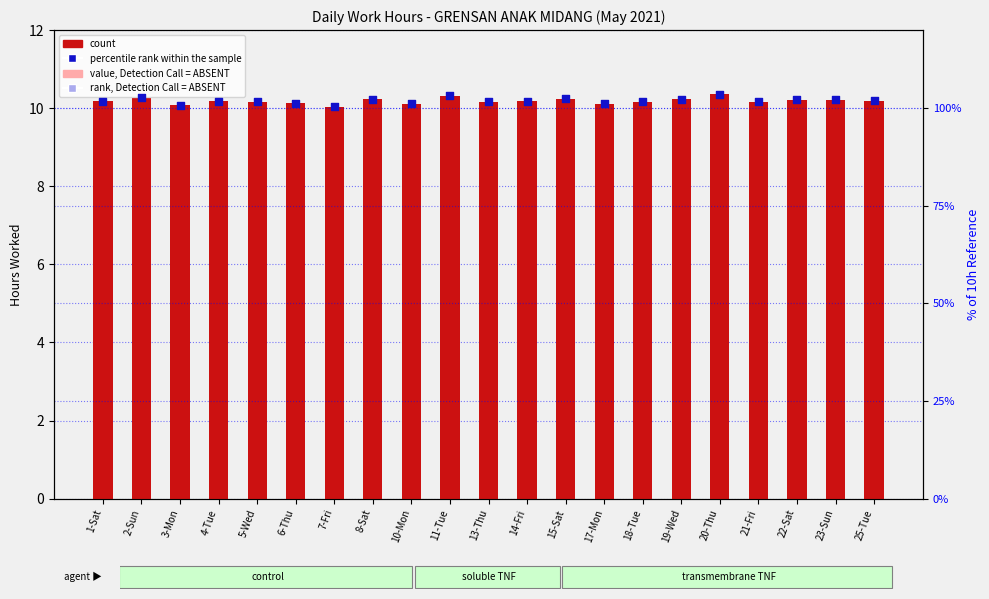

Which series reaches the maximum Y coordinate?

percentile rank within the sample